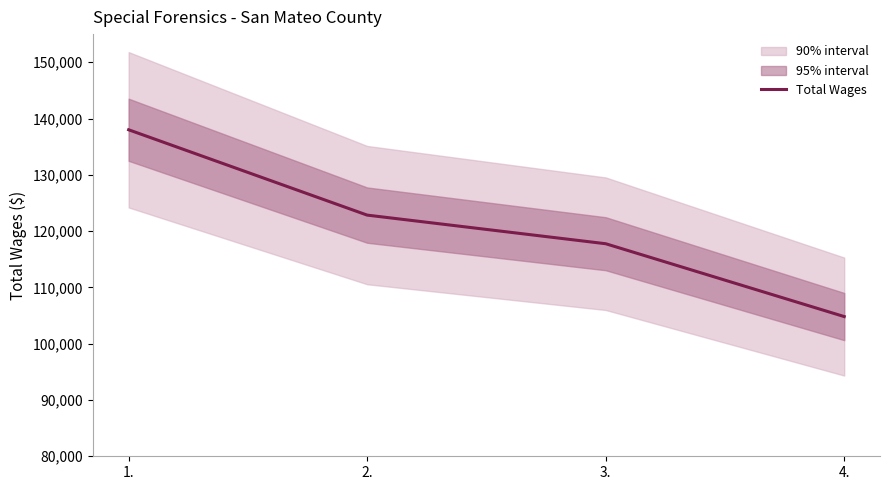

Which label corresponds to the smallest value in the chart?

4.